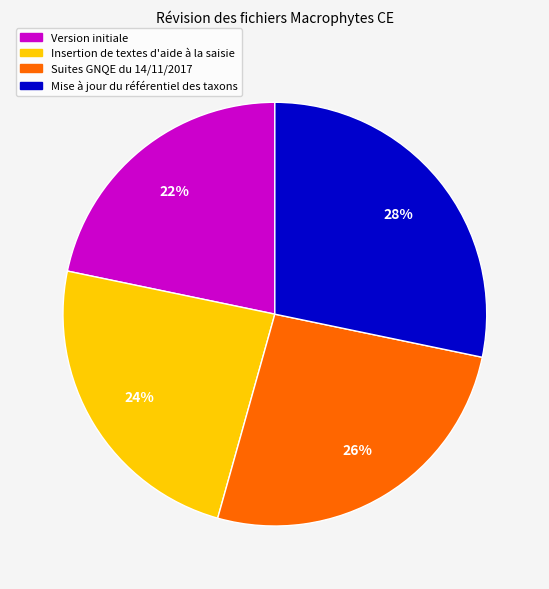

How many segments does this pie chart have?

4